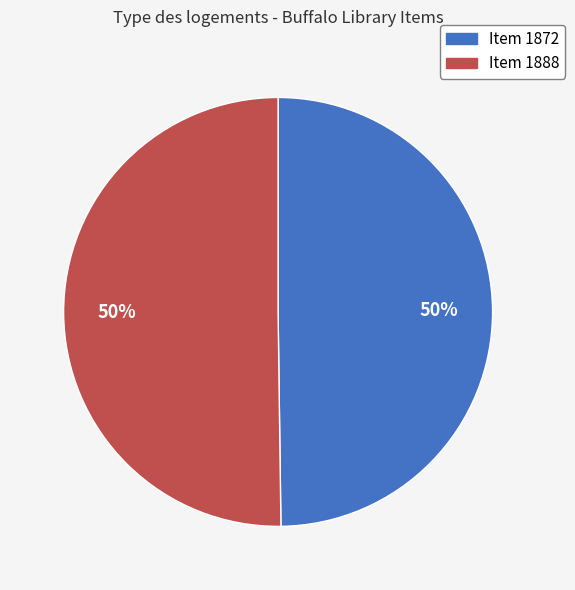

How many slices are in this pie chart?

2